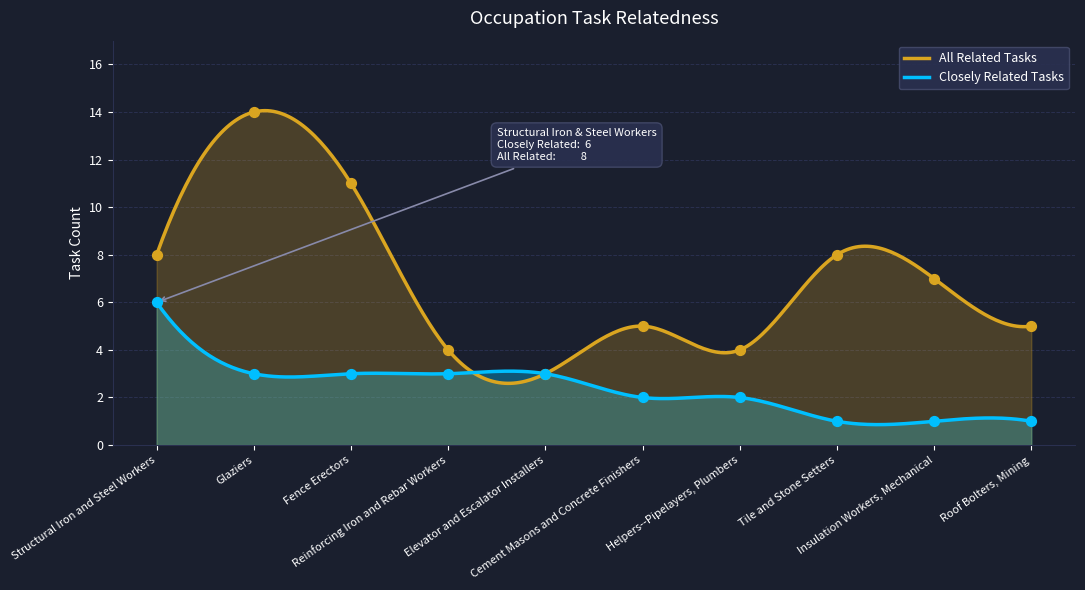

What is the total value across all series at Roof Bolters, Mining?

6